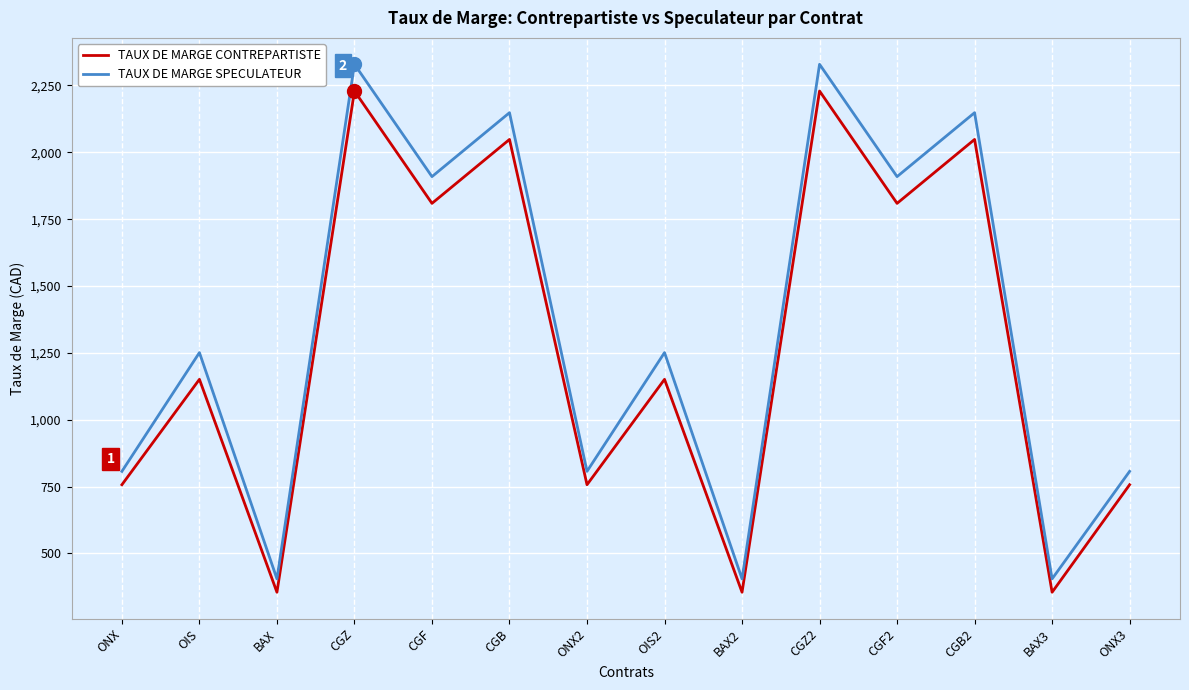

Rank the series by their maximum value, from lowest to highest.

TAUX DE MARGE CONTREPARTISTE, TAUX DE MARGE SPECULATEUR